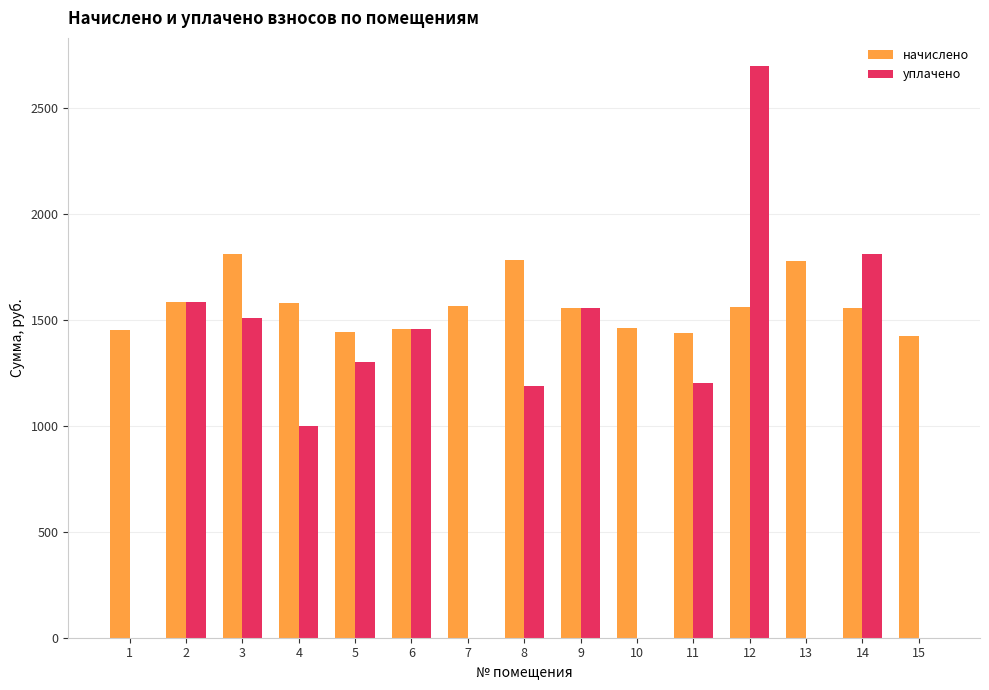

What is the average value of the уплачено series?

1020.4